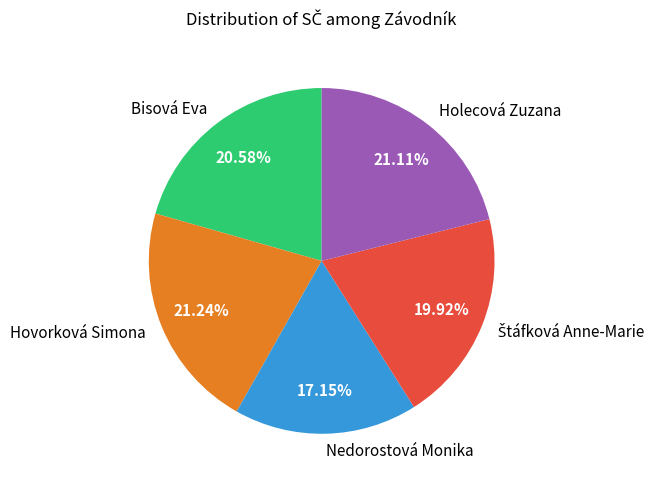

Is Bisová Eva the majority of the pie?

No